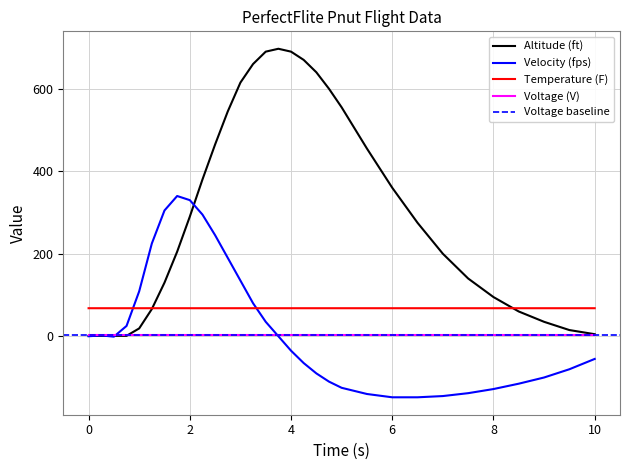

True or false: Temperature (F) has more than 0 points higher than both neighbors.

False